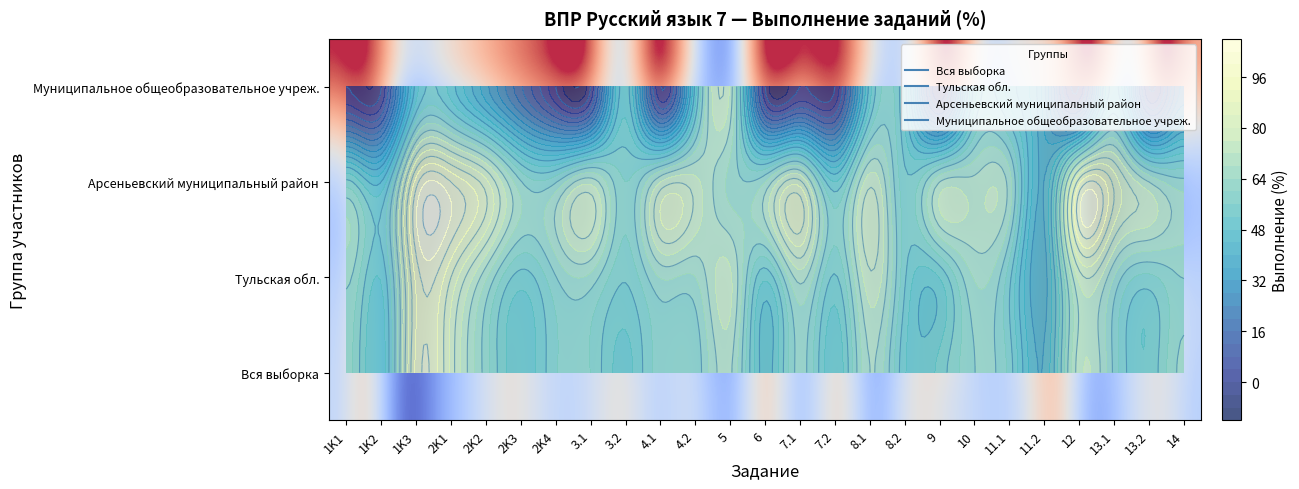

How many values in the Муниципальное общеобразовательное учреж. series exceed 25?

12